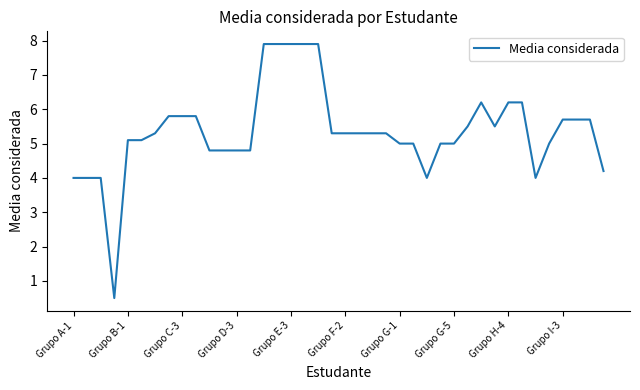

What is the difference between the maximum and minimum values?

7.4